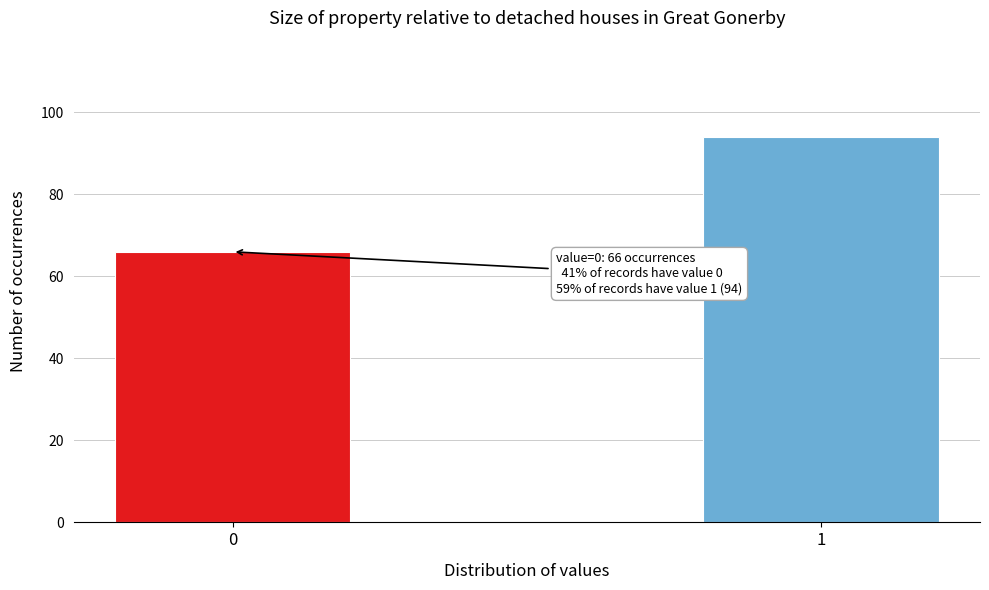

Reading right to left, what are all the values shown in this chart?

1=94	0=66